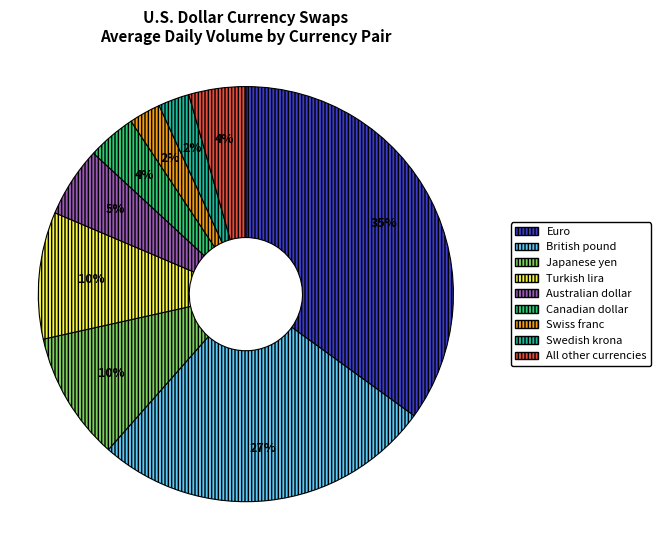

Does All other currencies represent more than half of the total?

No